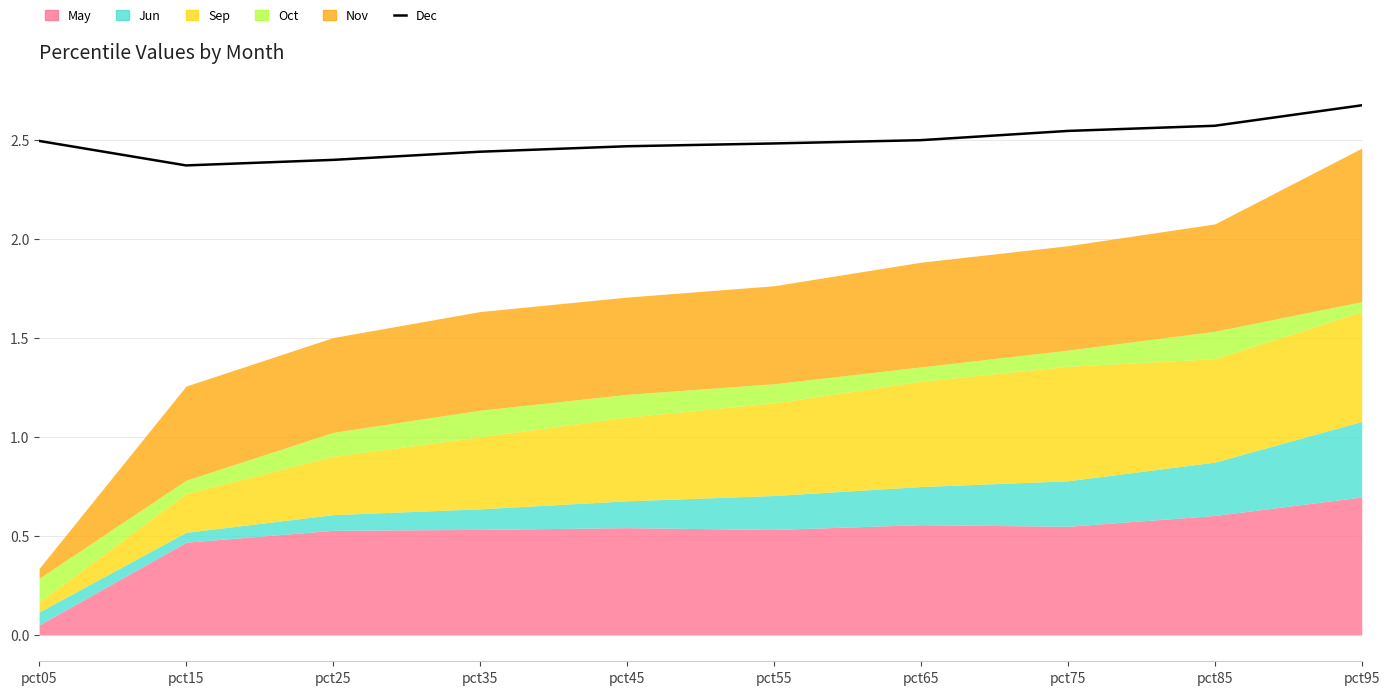

What is the sum of the values at pct55 and pct75?

5.0